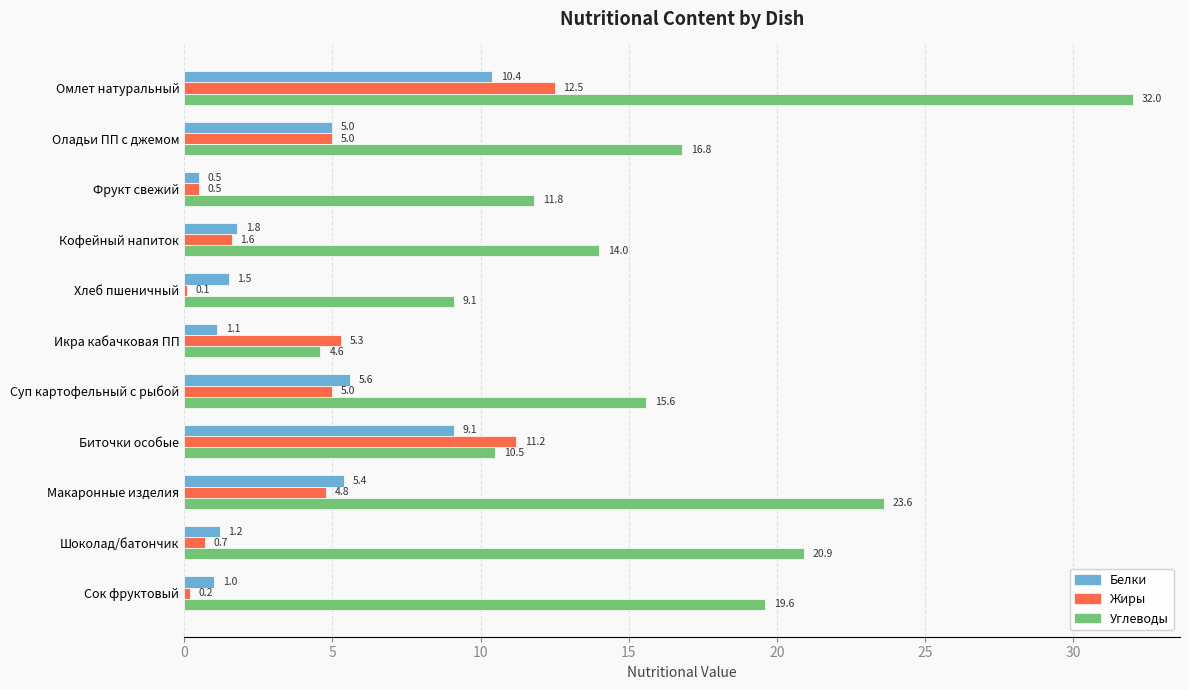

Is it true that Белки equals 1.5 at Хлеб пшеничный?

True